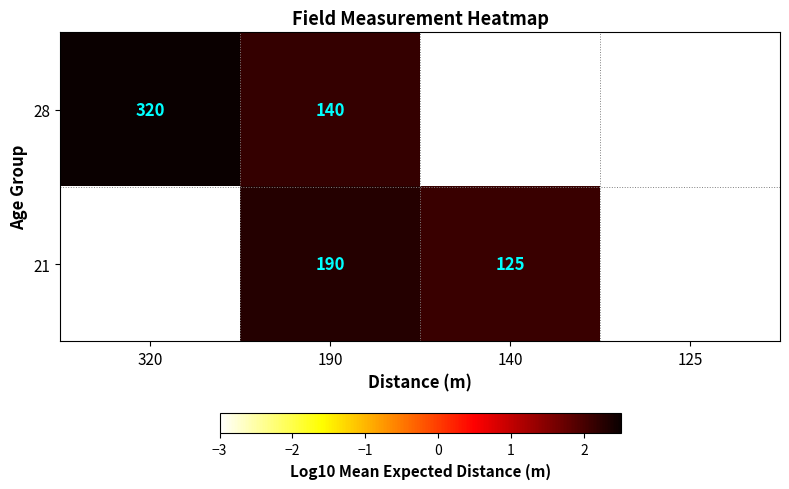

What is the total value across all series at 190?

330